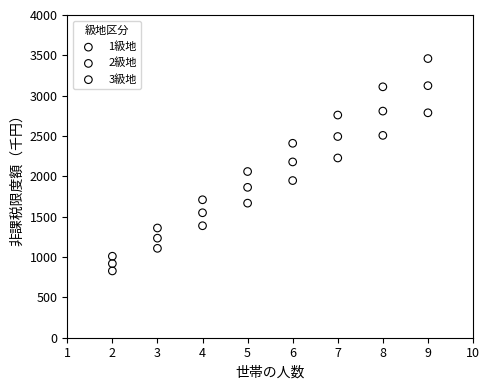

Across all data points, what is the range of X values (max minus min)?

7